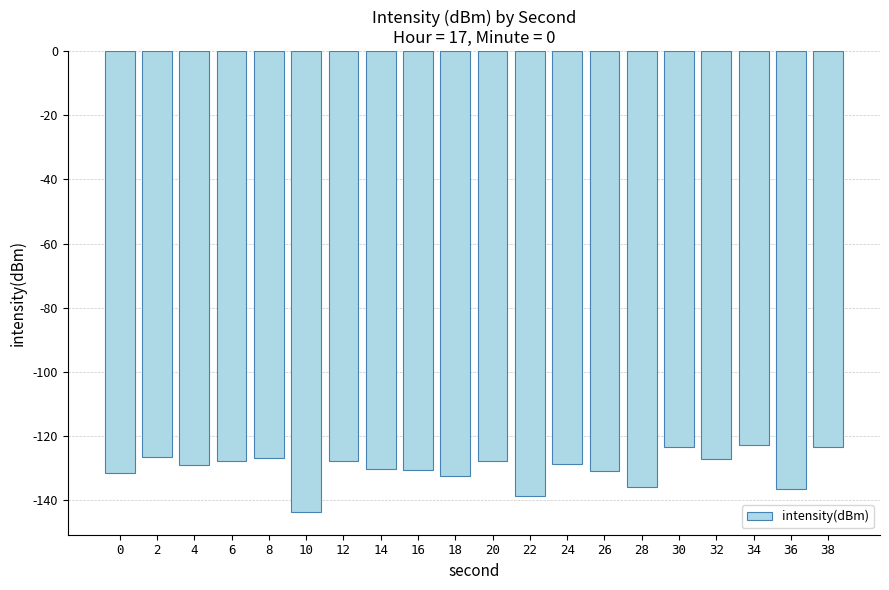

What is the sum of all values?

-2601.0